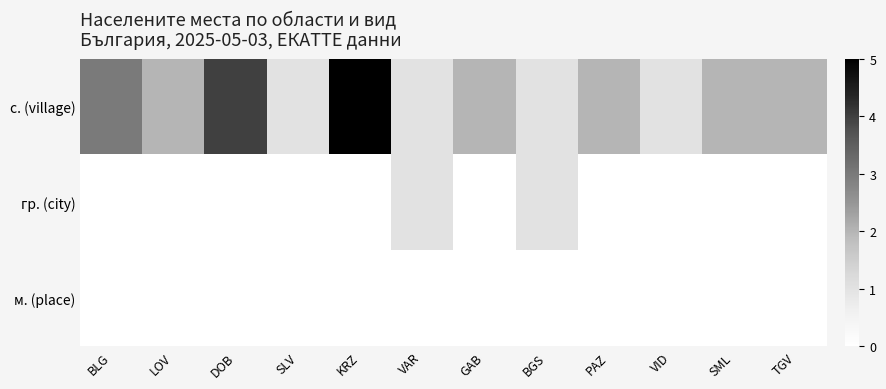

Reading left to right, transcribe all the data shown in this chart.

с. (village): BLG=3	LOV=2	DOB=4	SLV=1	KRZ=5	VAR=1	GAB=2	BGS=1	PAZ=2	VID=1	SML=2	TGV=2
гр. (city): BLG=0	LOV=0	DOB=0	SLV=0	KRZ=0	VAR=1	GAB=0	BGS=1	PAZ=0	VID=0	SML=0	TGV=0
м. (place): BLG=0	LOV=0	DOB=0	SLV=0	KRZ=0	VAR=0	GAB=0	BGS=0	PAZ=0	VID=0	SML=0	TGV=0